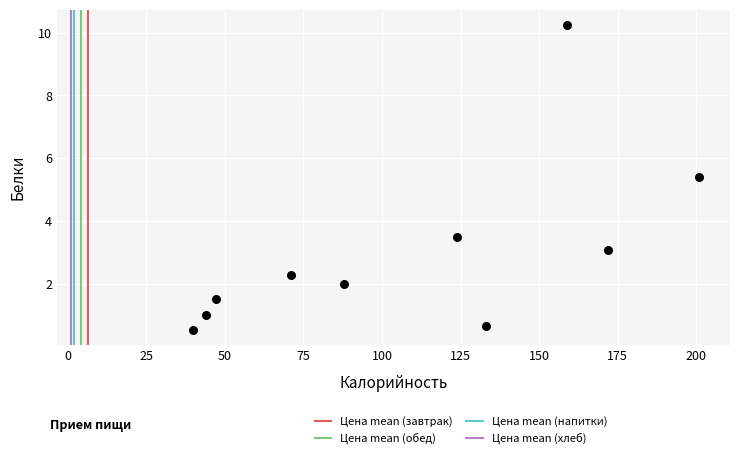

What Y value in the scatter plot is closest to 5?

5.4